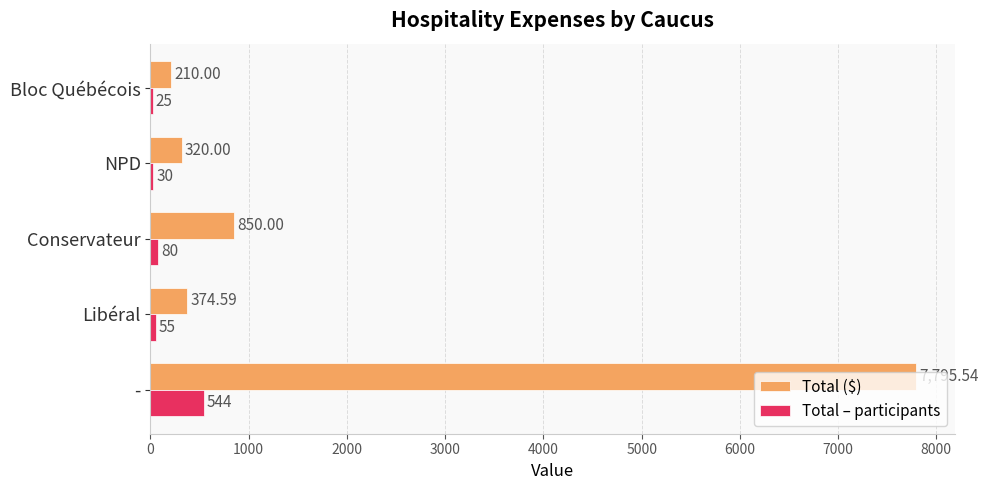

Between Conservateur and Bloc Québécois, which series saw the biggest shift?

Total ($)